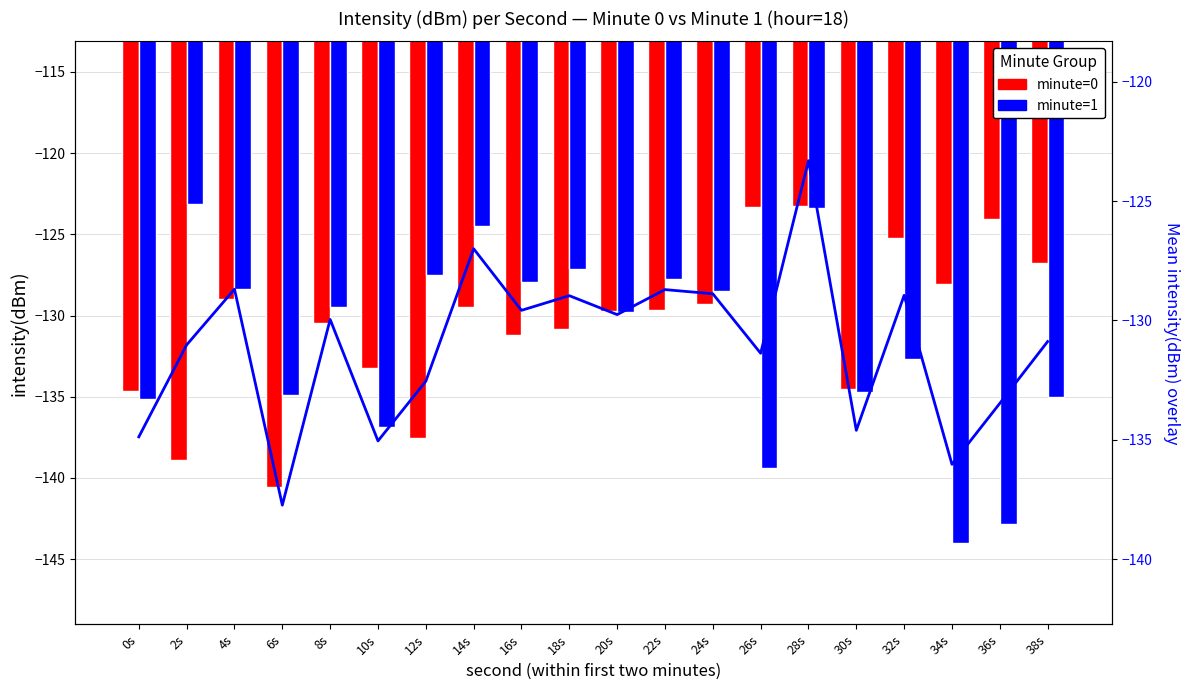

Which series changed the most between 4s and 6s?

minute=0